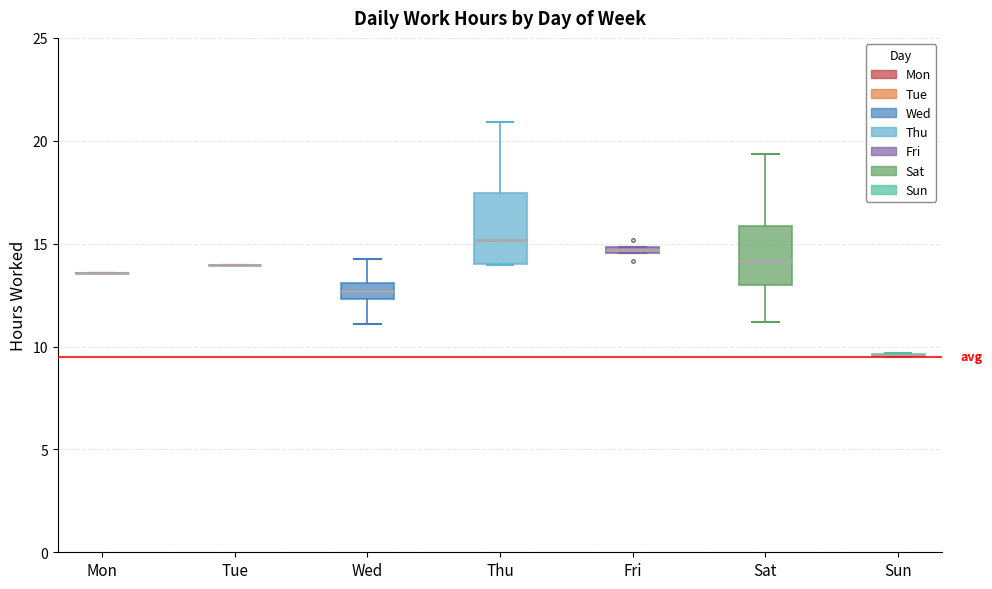

Comparing the boxes themselves (not the whiskers), which one is the tallest?

Thu